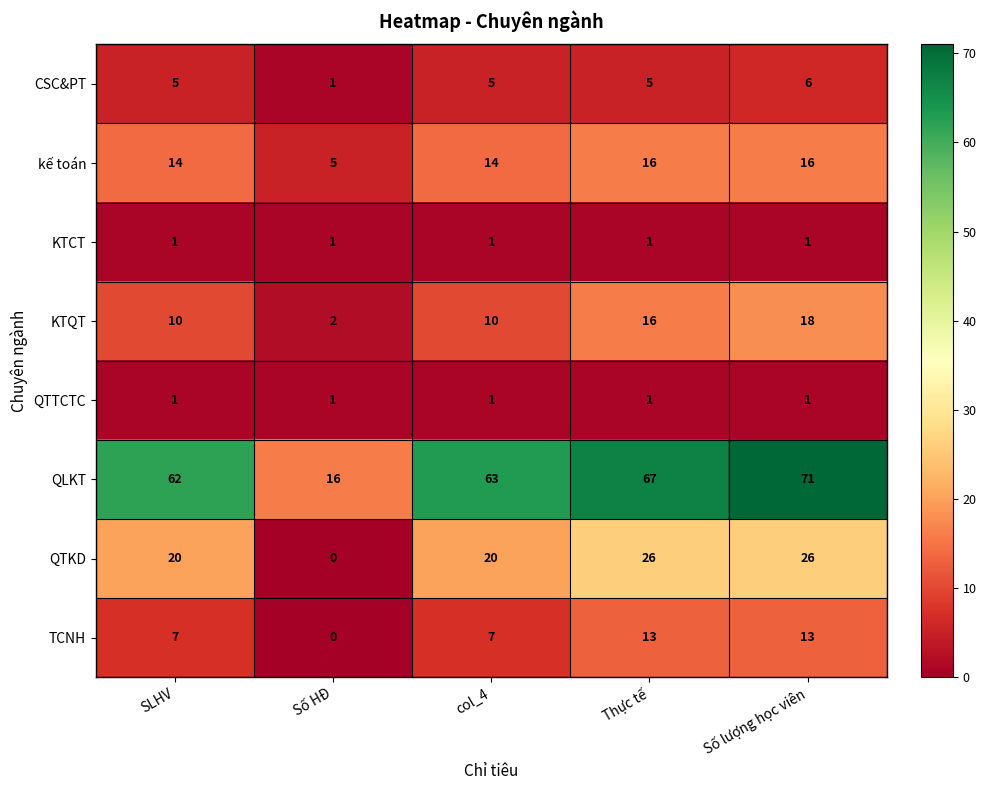

At which category does the chart reach its peak across all series?

Số lượng học viên